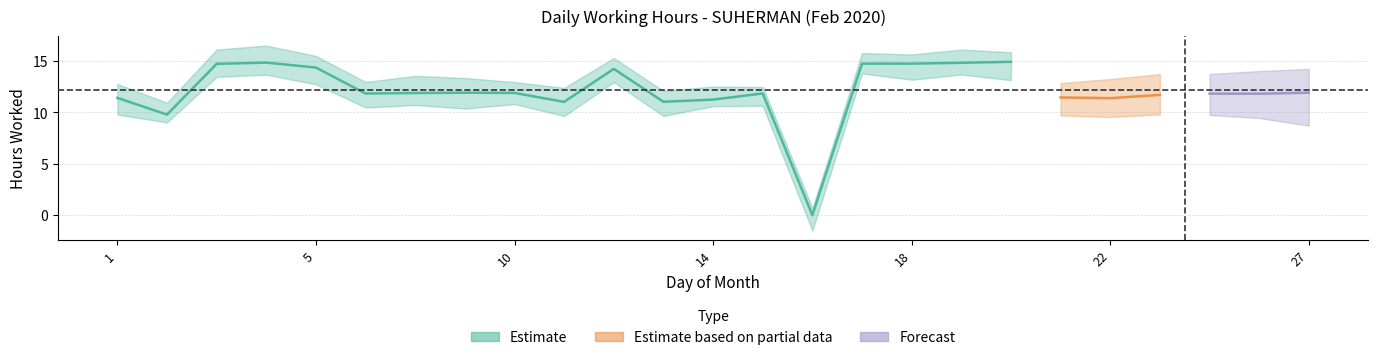

Between 3 and 10, which is larger?

3